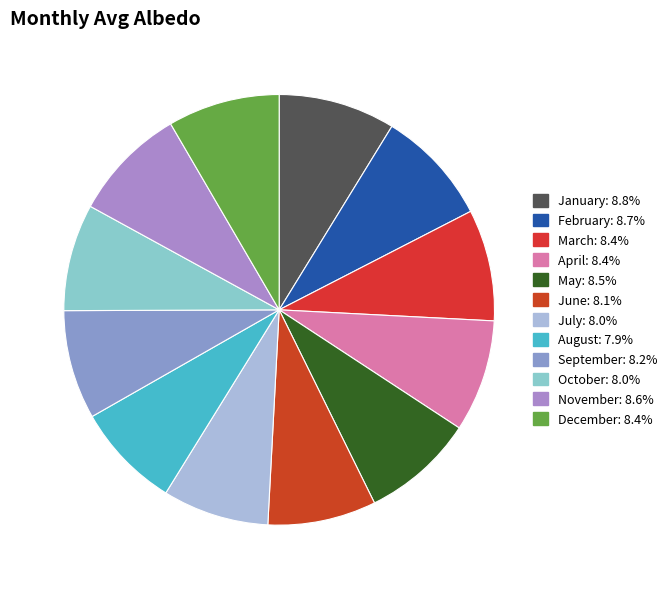

What percentage do June and December together represent?

16.5%